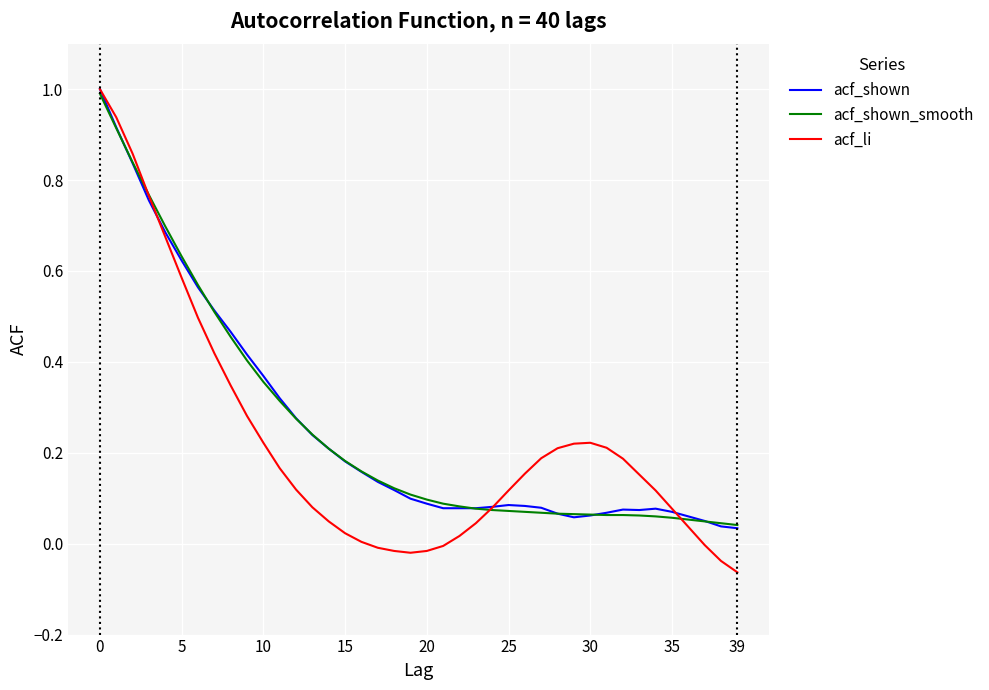

What is the maximum value for acf_shown_smooth?

1.0